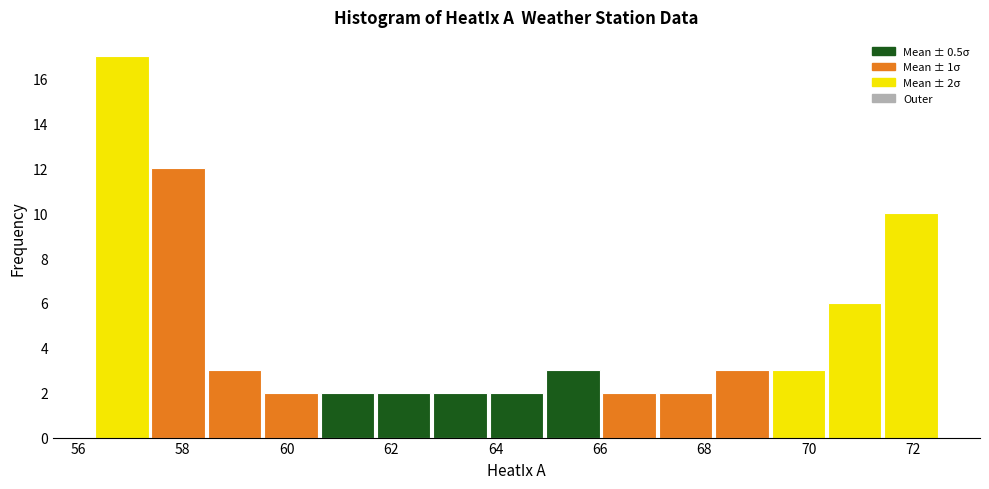

Which range on the x-axis has the tallest bar?

56.30 to 57.38